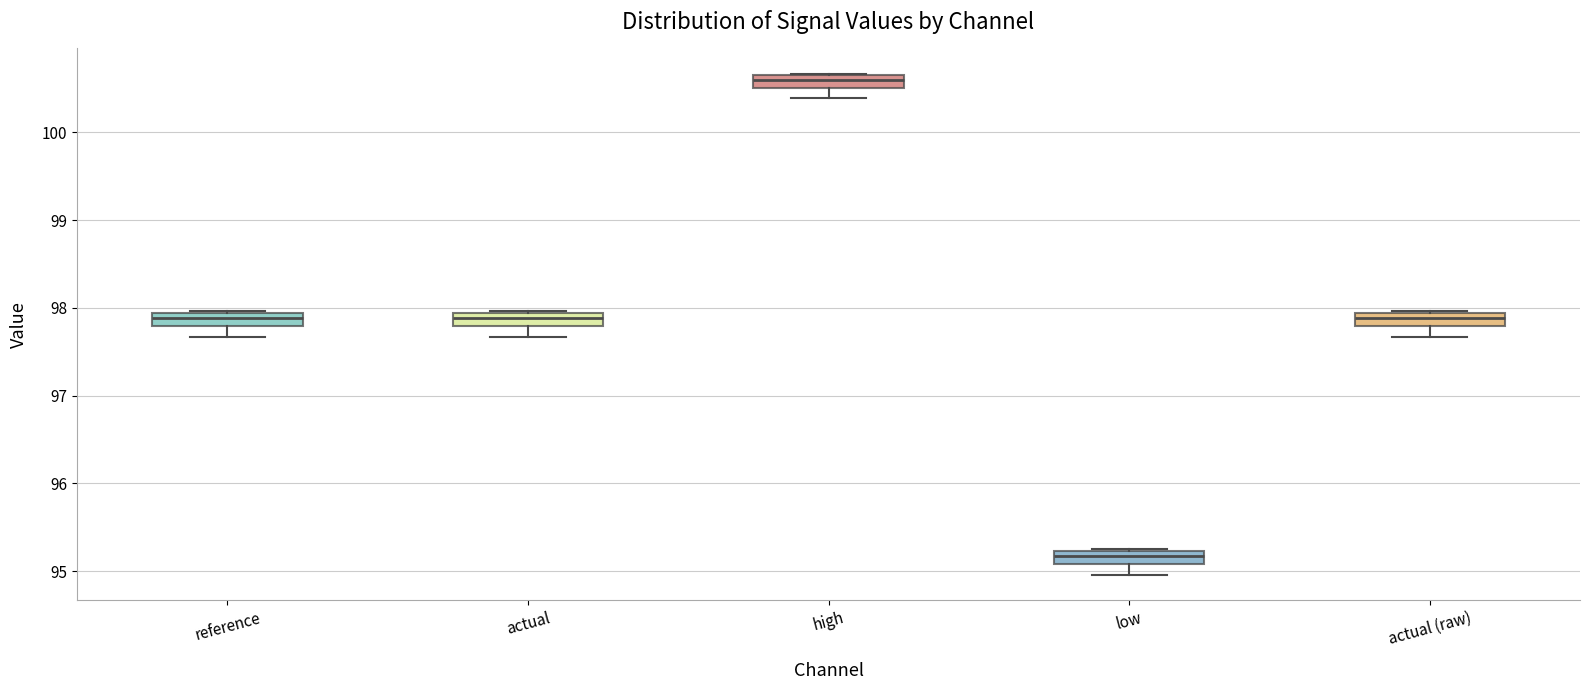

Which box has the lowest median line?

low